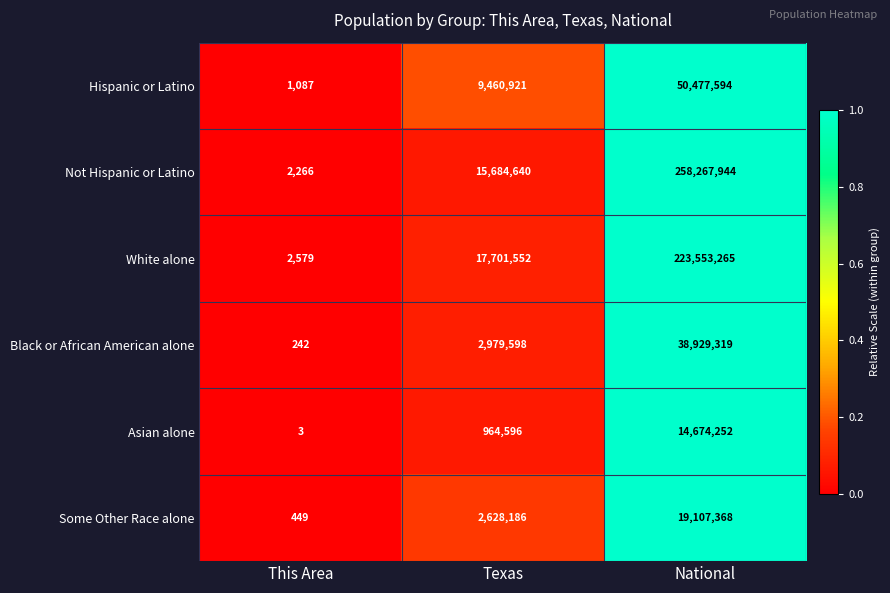

At which label does White alone reach its peak?

National